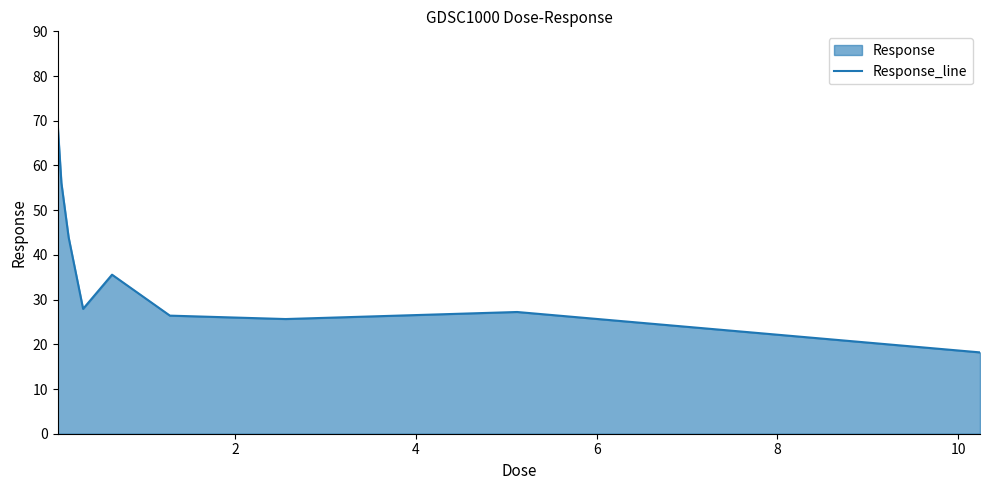

What is the minimum value shown in the chart?

18.2